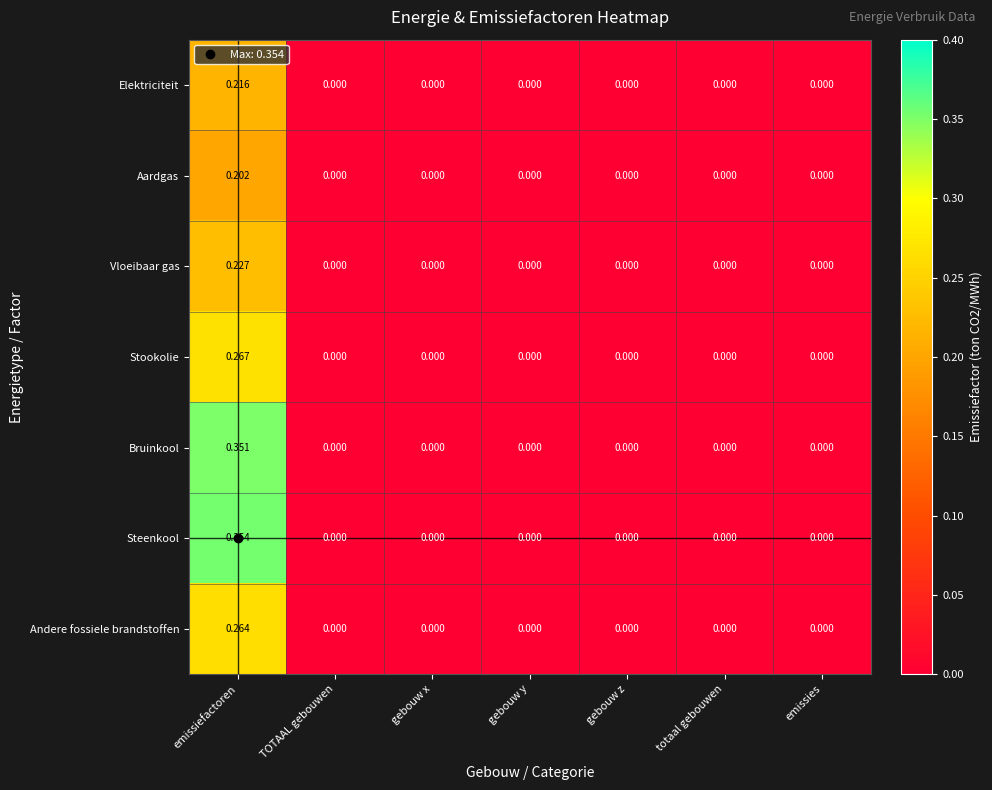

Which series has the largest total across all categories?

Steenkool